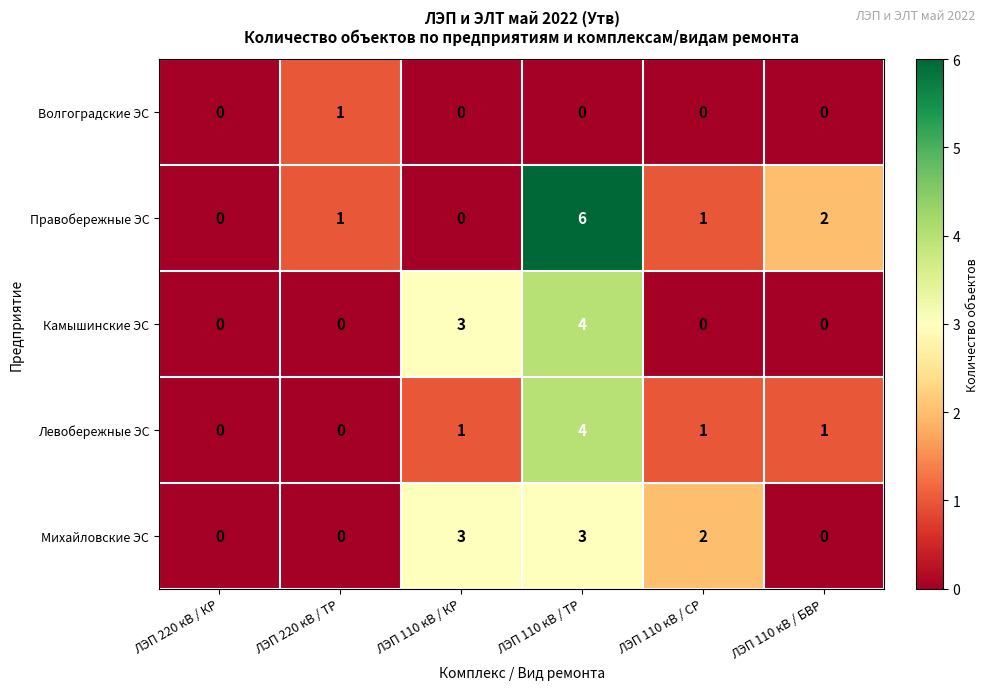

What is the maximum value for Правобережные ЭС?

6